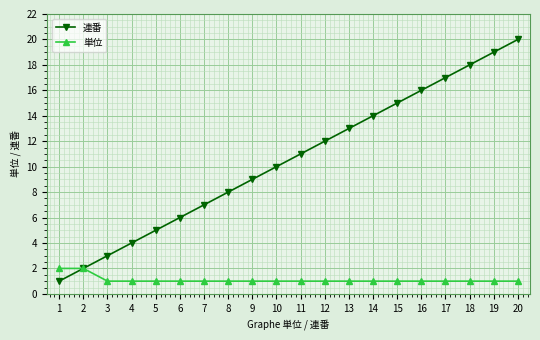

Rank the series at 11 from lowest to highest value.

単位, 連番